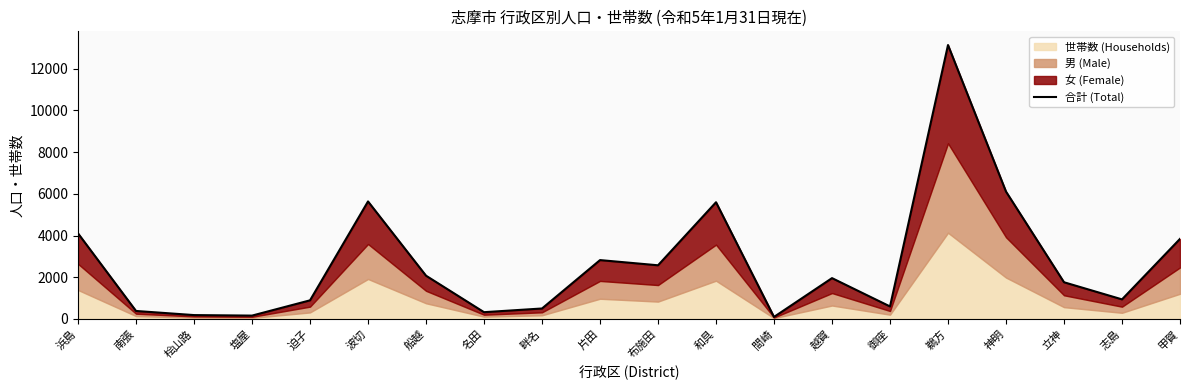

How many lines are shown in the chart?

1